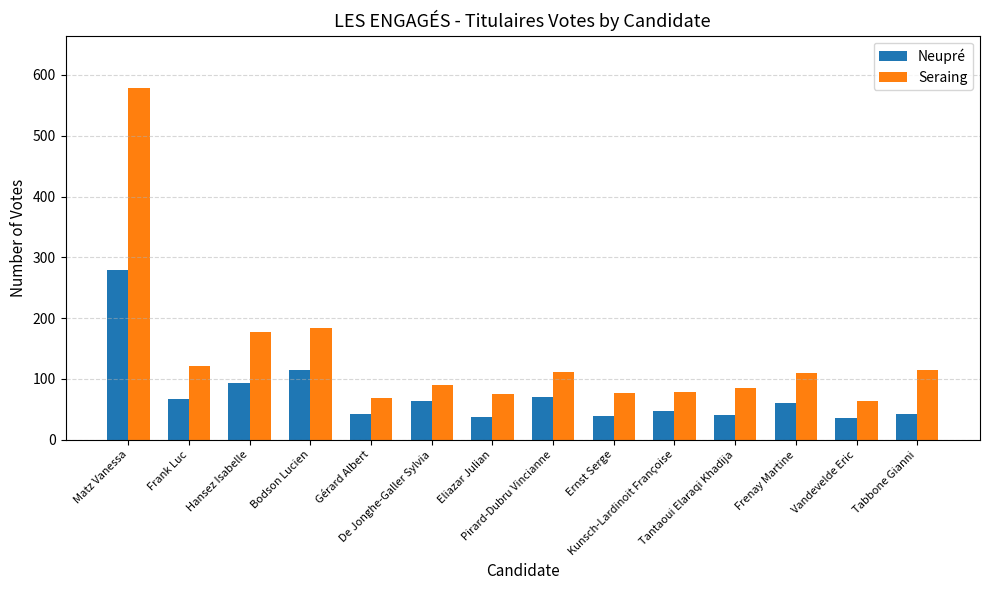

How many groups of bars are there?

14